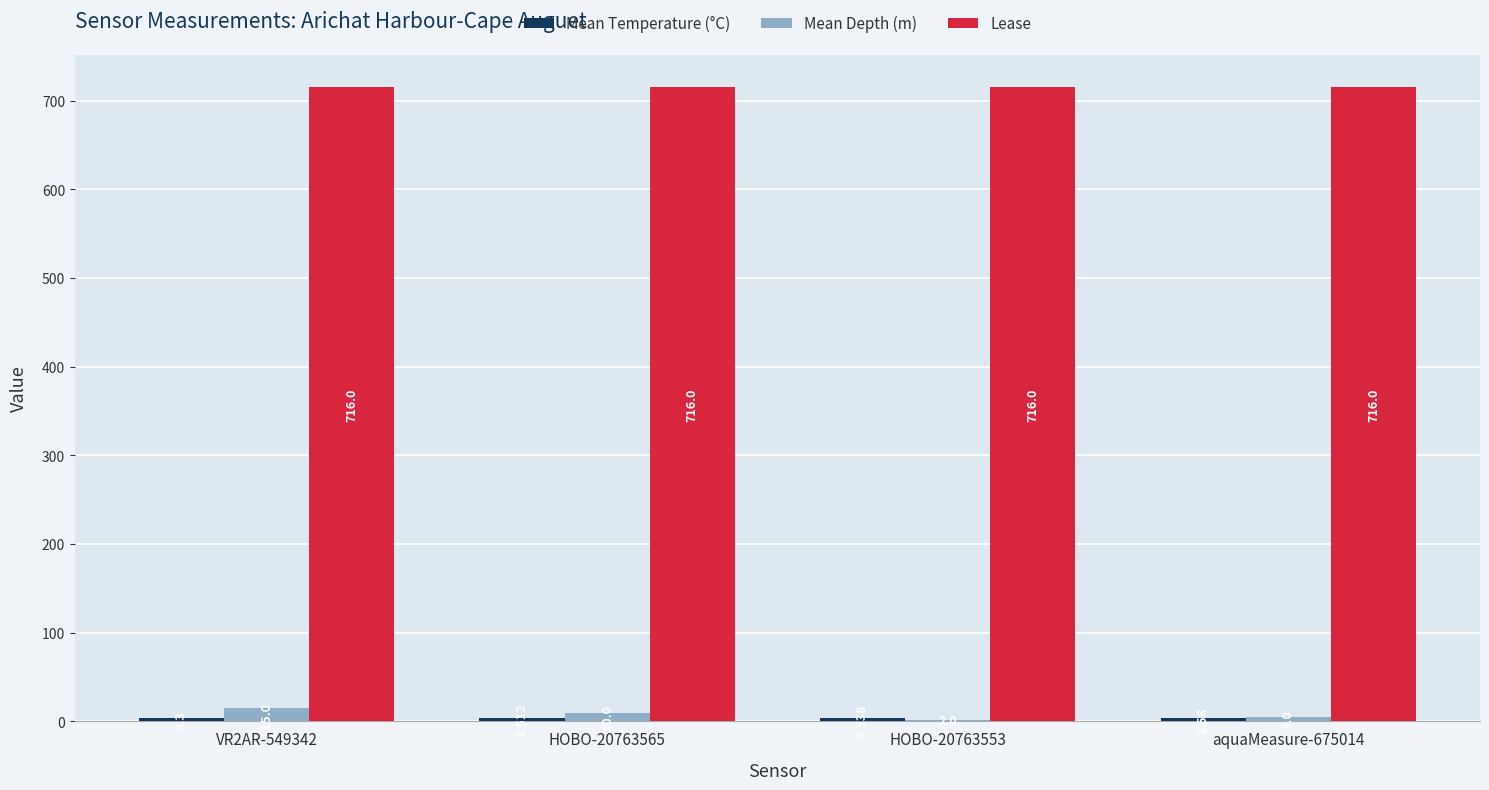

Which series has the largest total across all categories?

Lease